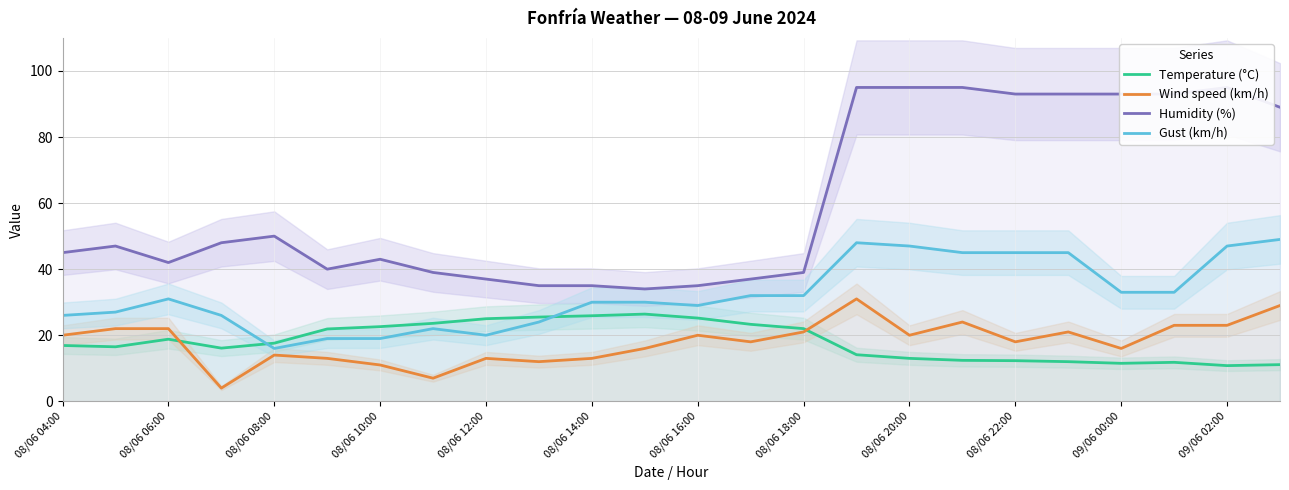

True or false: Wind speed (km/h) and Humidity (%) intersect in this chart.

False